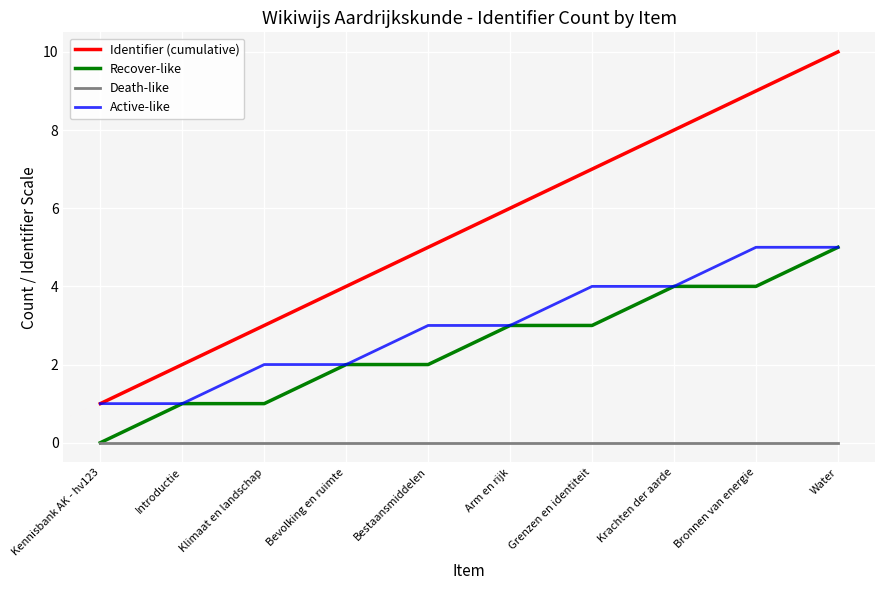

Which series changed the most between Arm en rijk and Krachten der aarde?

Identifier (cumulative)